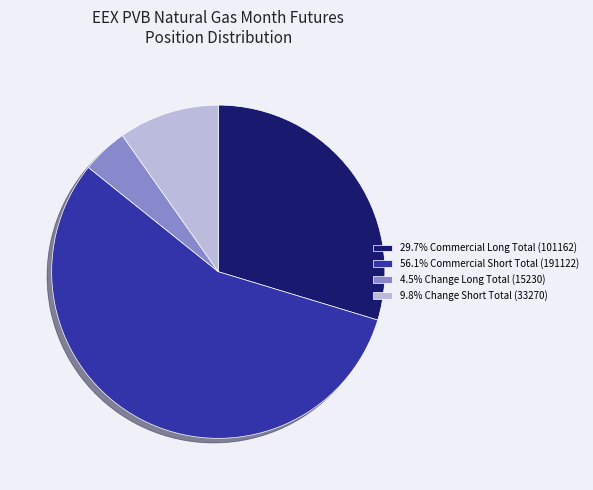

Does 4.5% Change Long Total (15230) account for over 50% of the chart?

No